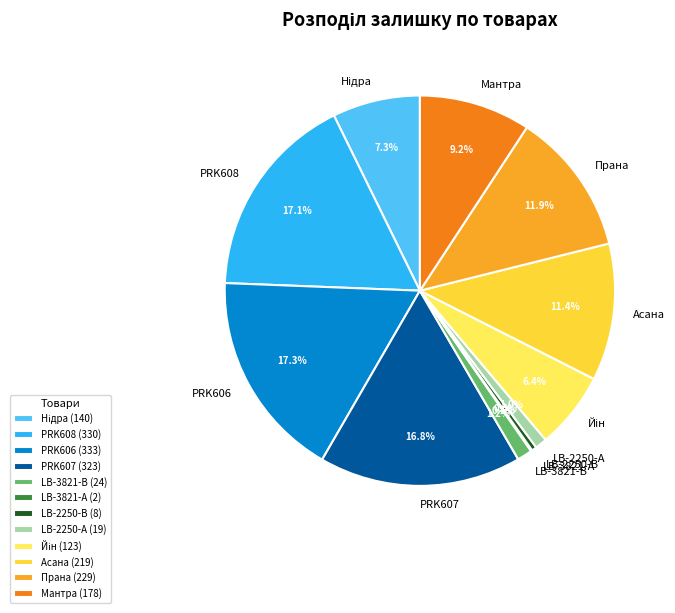

The LB-3821-В slice represents 11% of the pie. True or false?

False